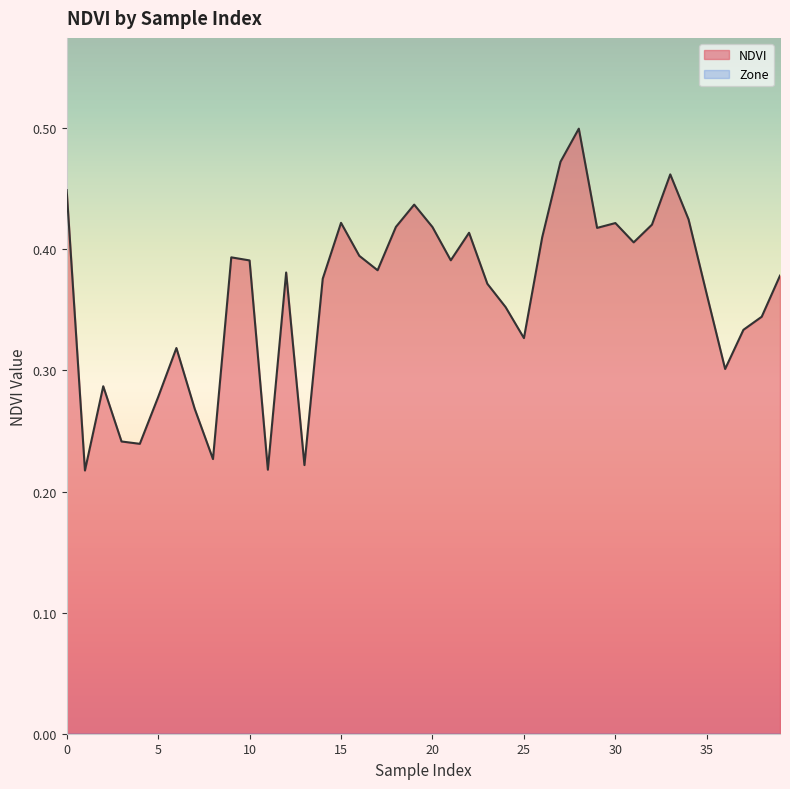

What is the difference between the values at 6 and 8?

0.1